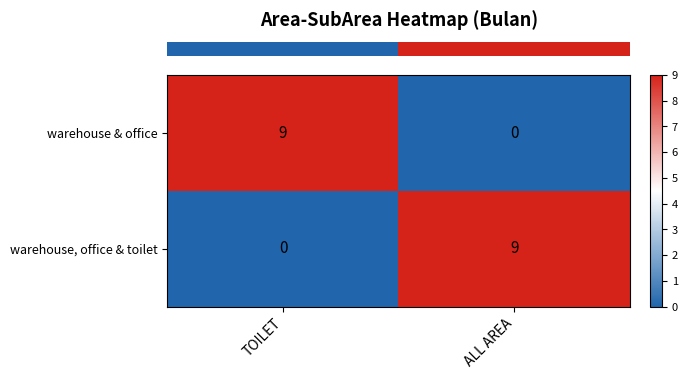

The warehouse & office series shows 0 at ALL AREA. True or false?

True